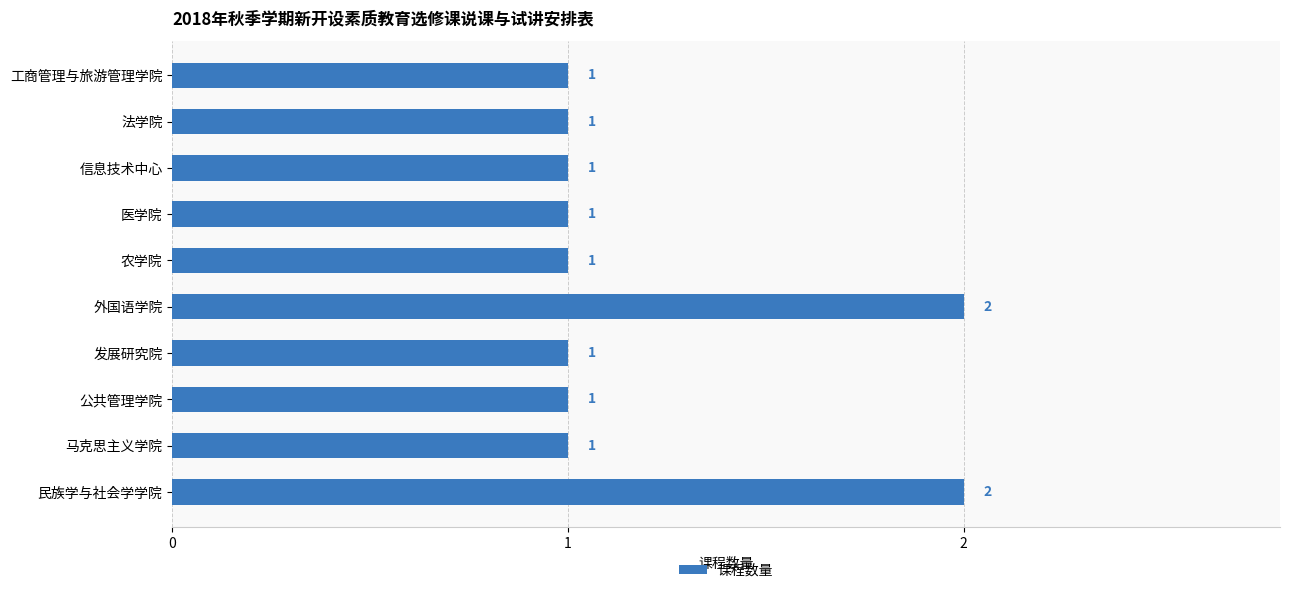

Approximately how many times larger is the value at 工商管理与旅游管理学院 compared to 民族学与社会学学院?

0.5